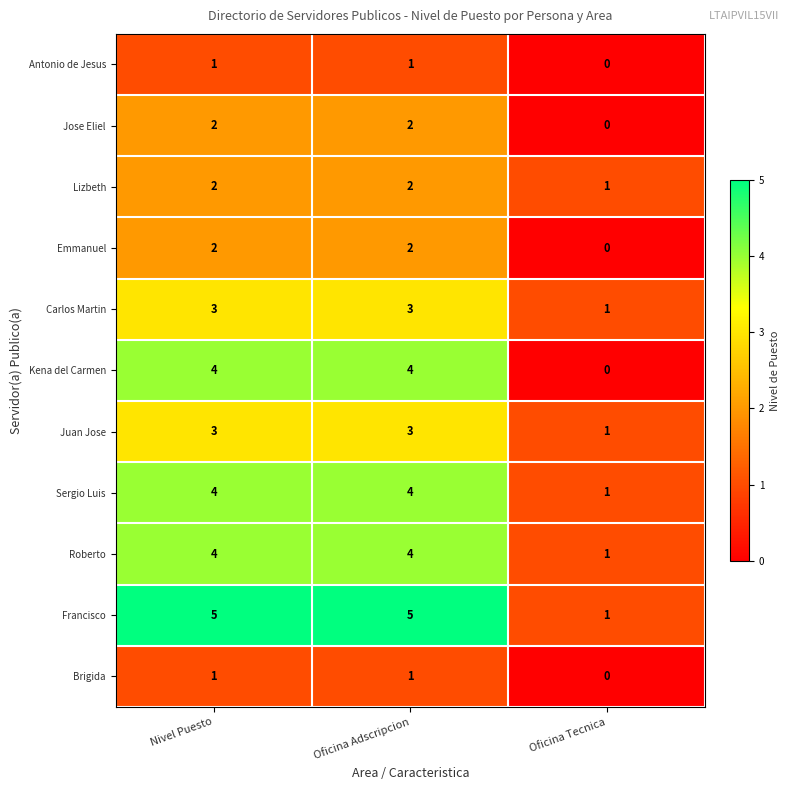

Which series has the largest total across all categories?

Francisco